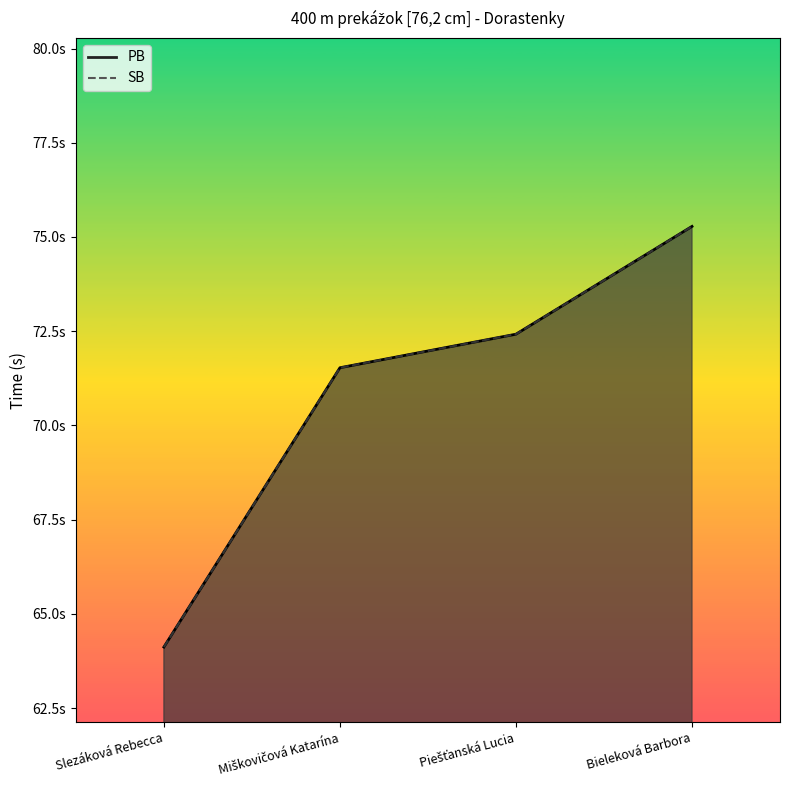

Reading left to right, transcribe all the data shown in this chart.

PB: 64.1	71.5	72.4	75.3
SB: 64.1	71.5	72.4	75.3